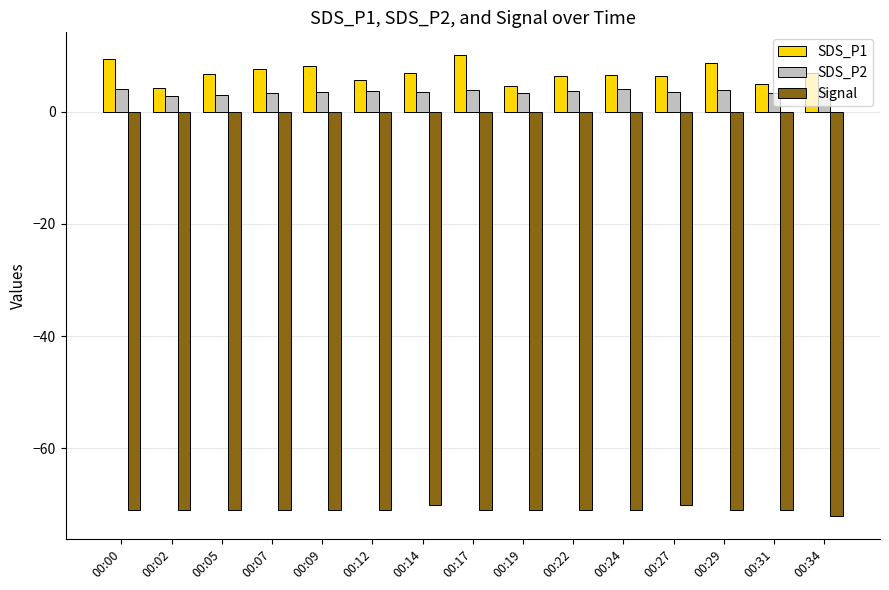

The value of SDS_P1 at 00:09 is 1.9. True or false?

False